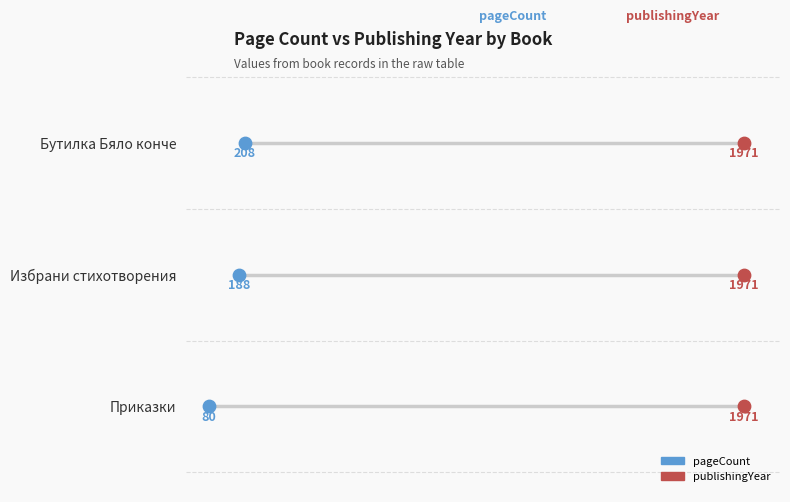

Is the value of publishingYear at 0 greater than the value of pageCount at 250?

No